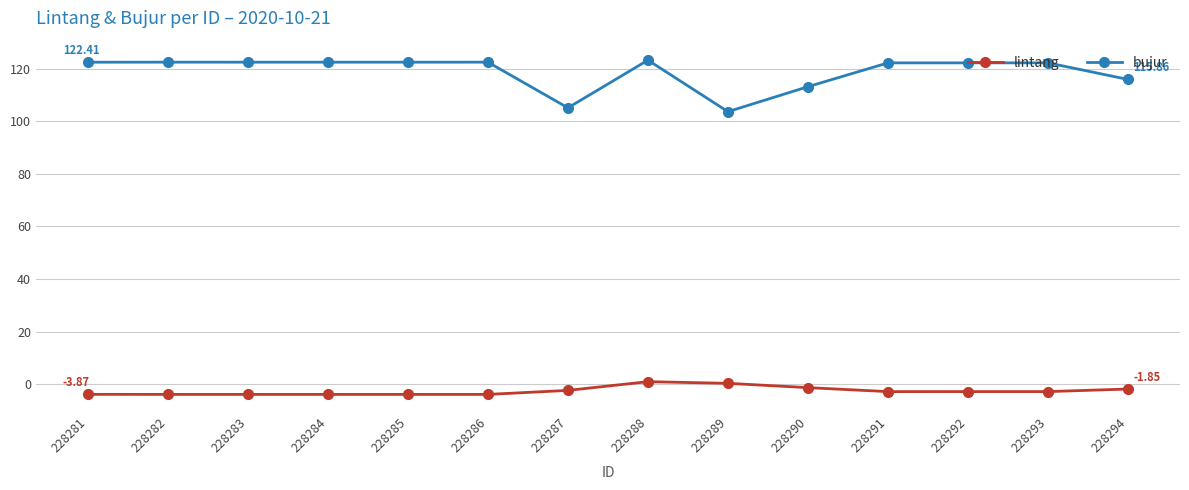

The value of lintang at 228283 is -3.9. True or false?

True